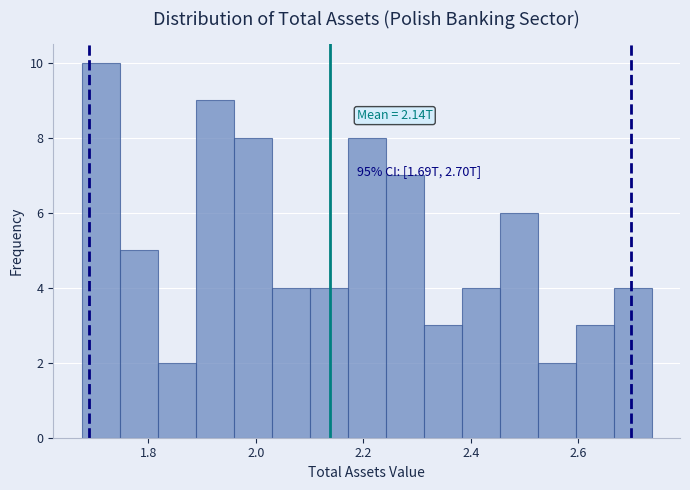

Read against the x-axis, roughly where is the centre of the tallest bar?

1.72